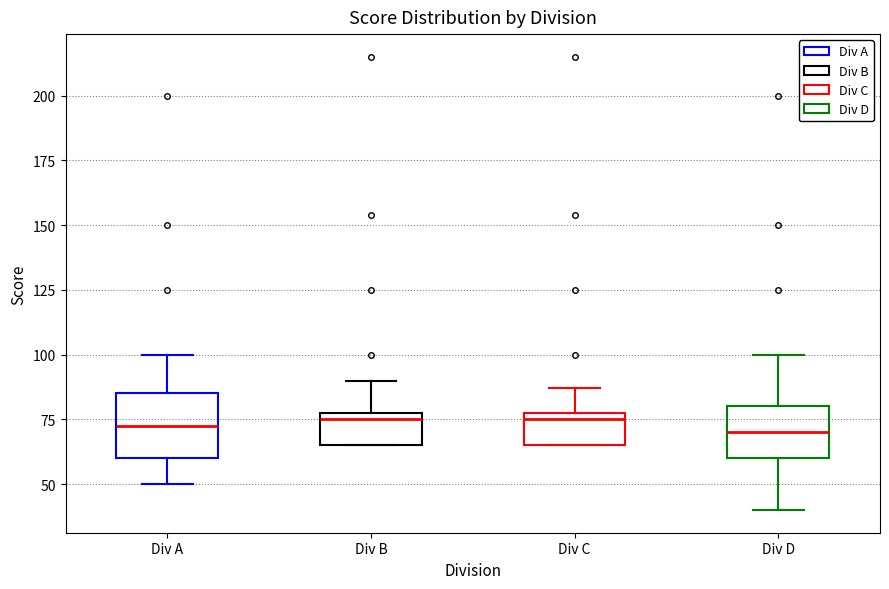

Where is the lower edge of the box for Div B on the y-axis? The values are not printed on the chart, so give them approximately, as read against the axis.

65